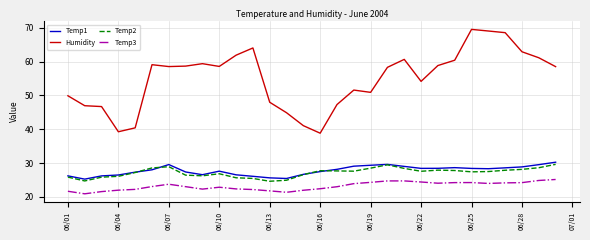

Which series has the largest total across all categories?

Humidity